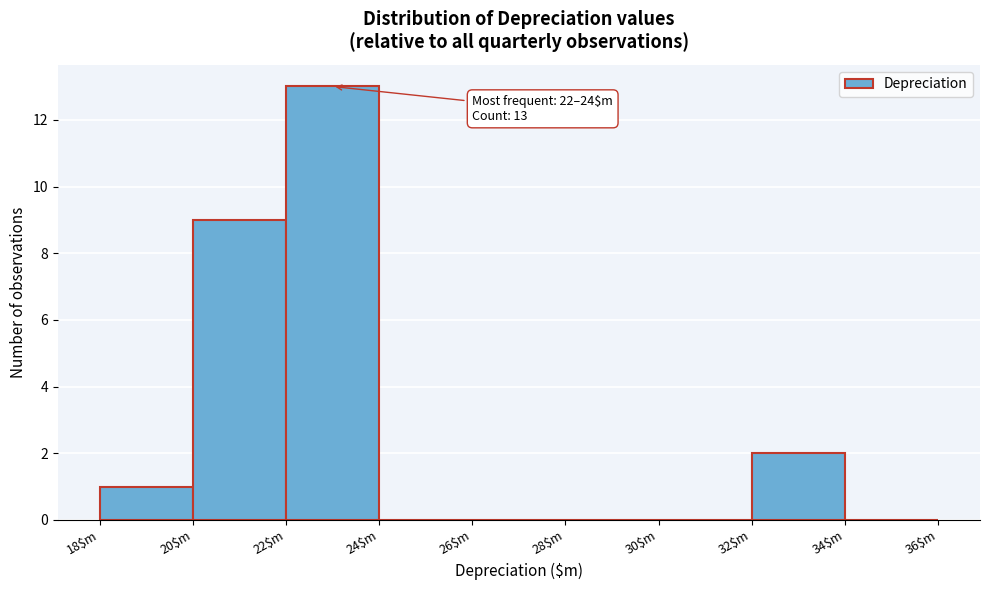

Which range on the x-axis has the tallest bar?

22 to 24